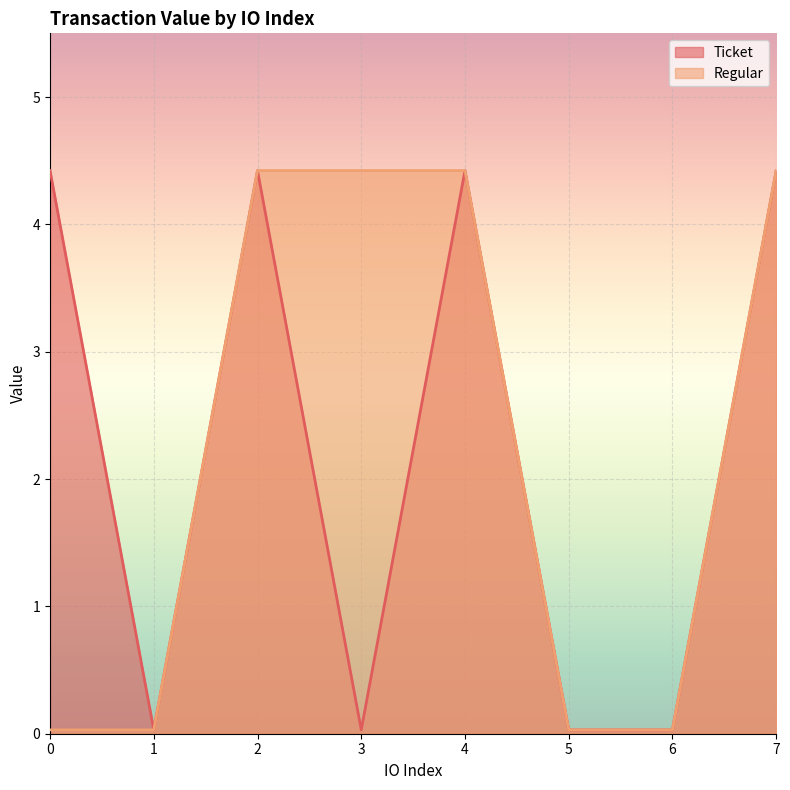

What is the greatest value displayed?

4.4